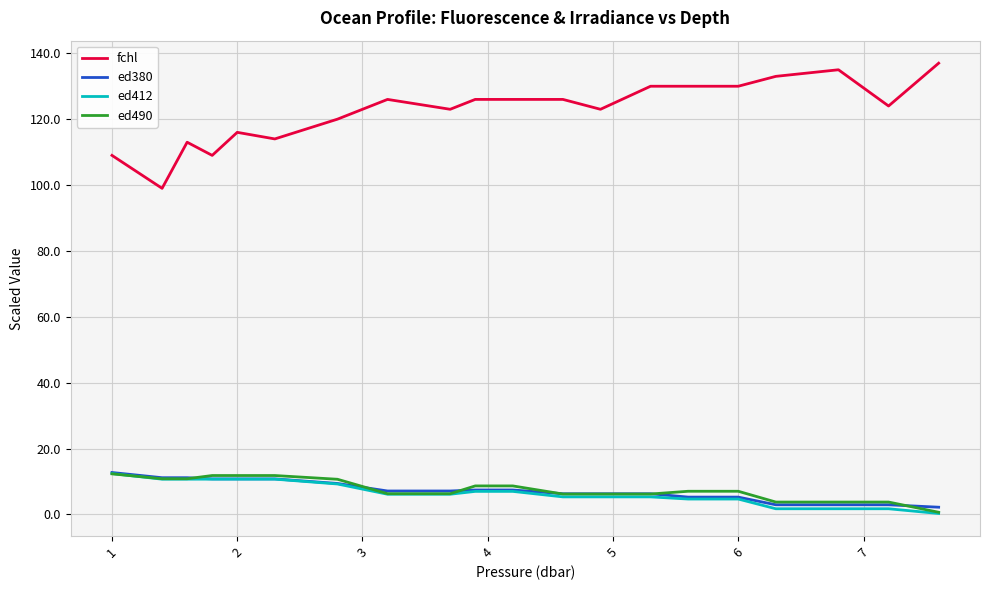

True or false: ed380 and fchl cross at least once.

False